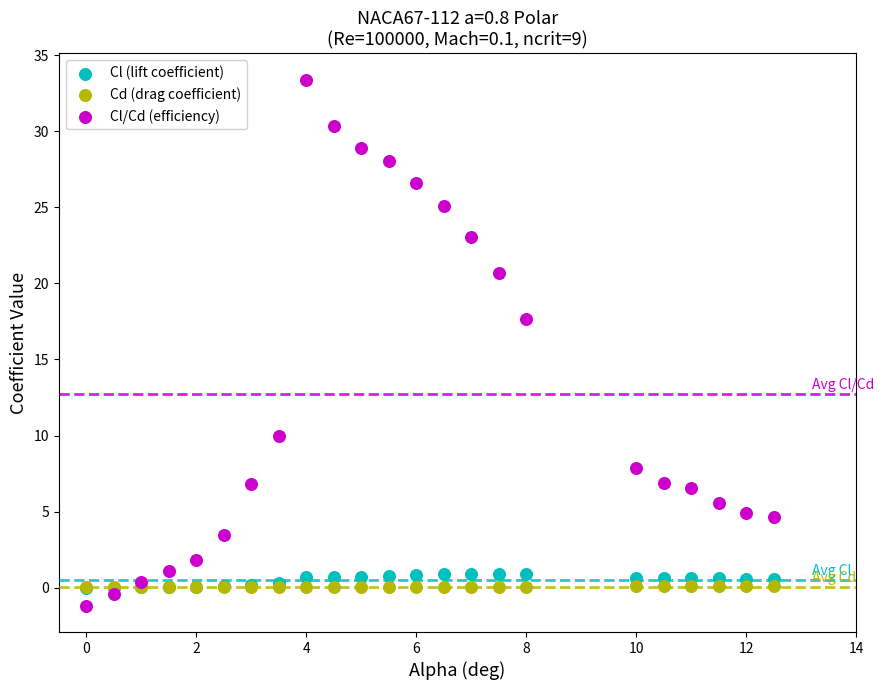

Which series contains the lowest Y value?

Cl/Cd (efficiency)